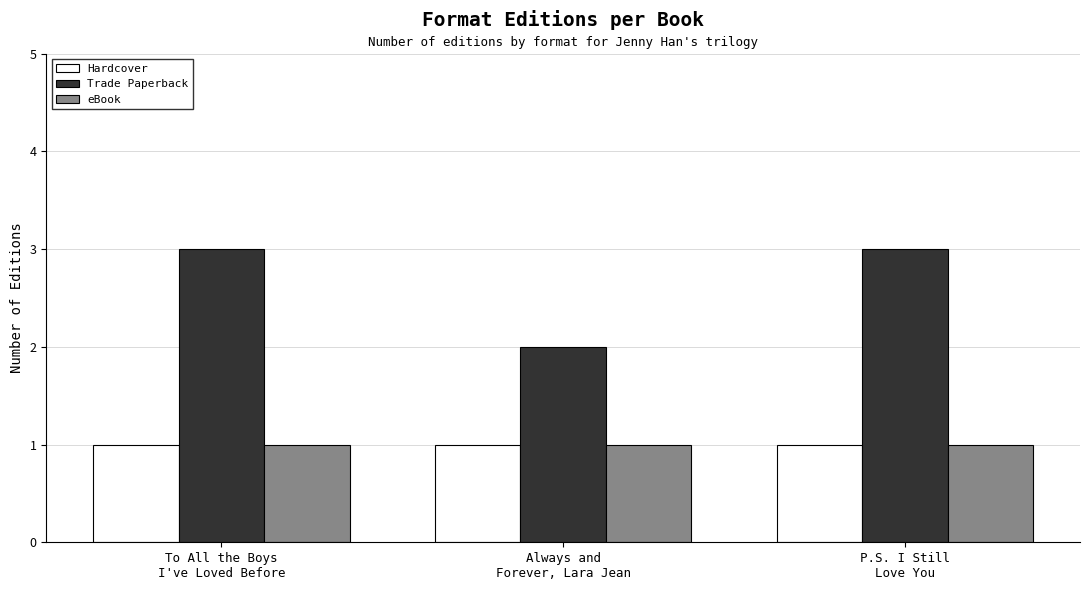

What is the average value of the Trade Paperback series?

3